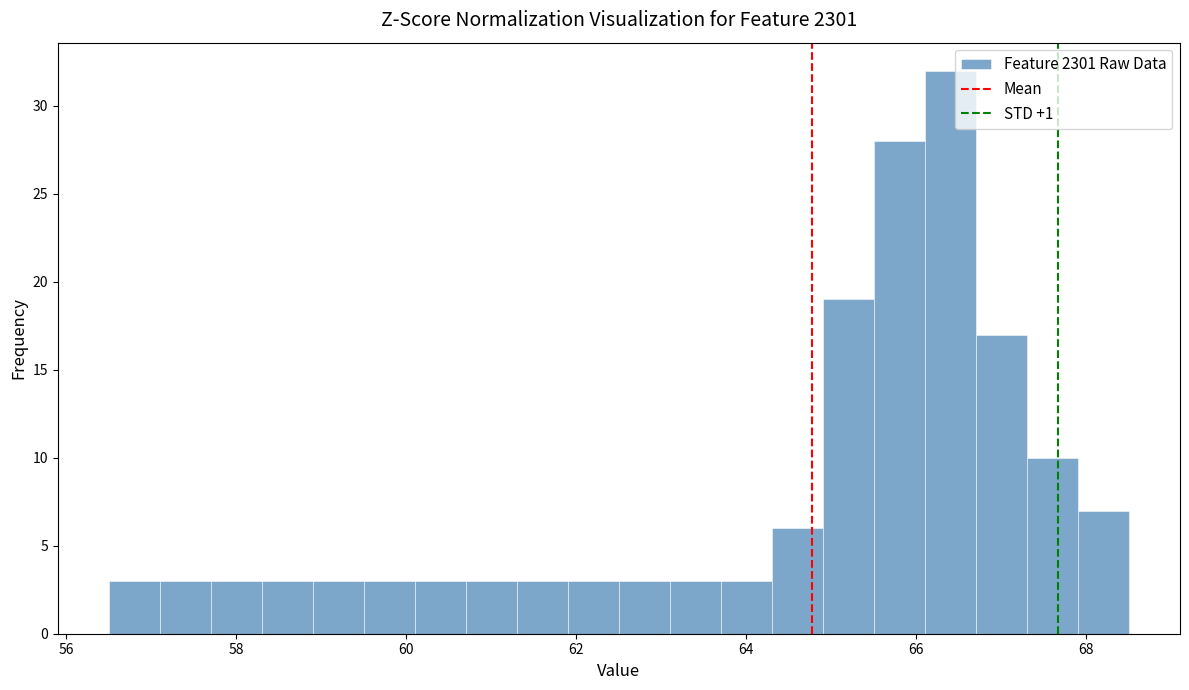

Read against the x-axis, roughly where is the centre of the tallest bar?

66.4